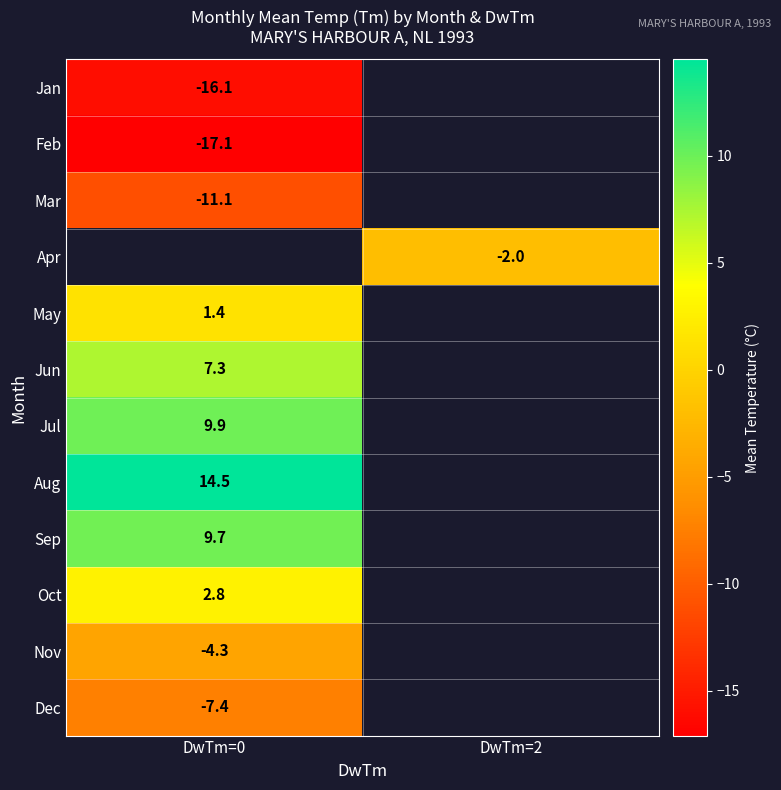

The Apr series shows -2.0 at DwTm=2. True or false?

True